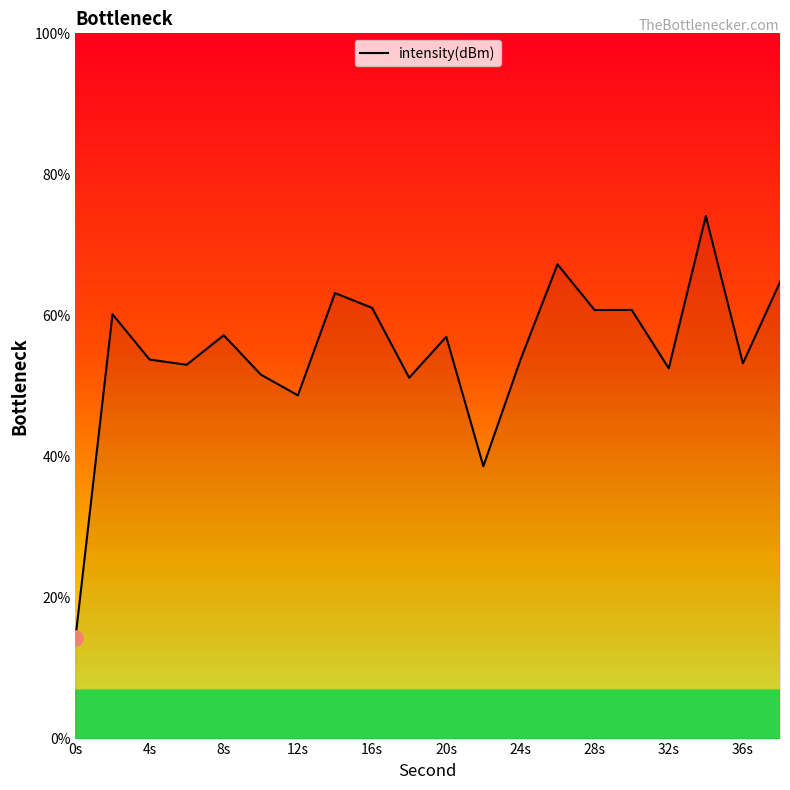

What is the difference between the maximum and minimum values?

59.9